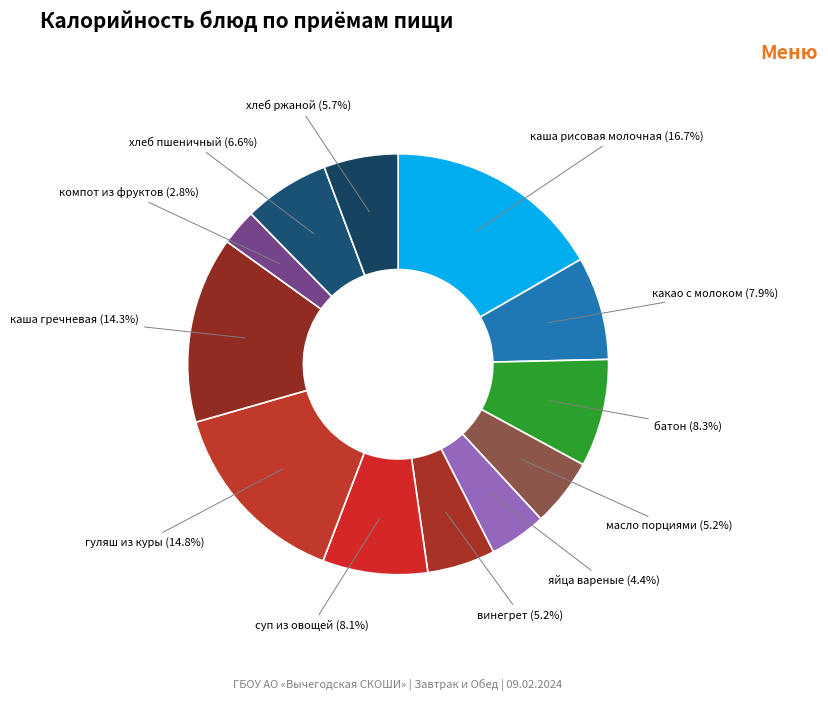

To the nearest percent, what is the difference between the largest and smallest slice percentages?

14%